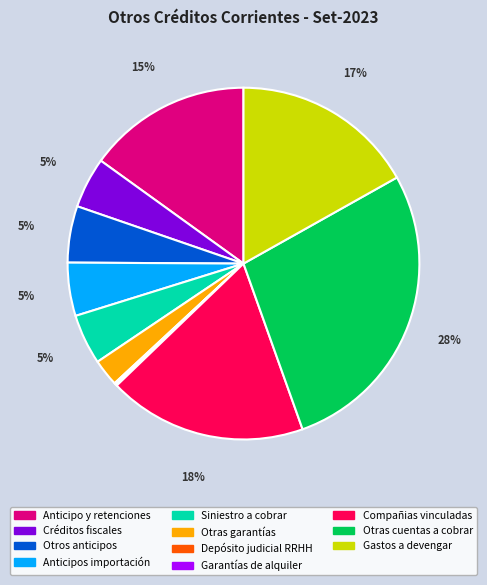

What is the largest slice in the pie chart?

Otras cuentas a cobrar